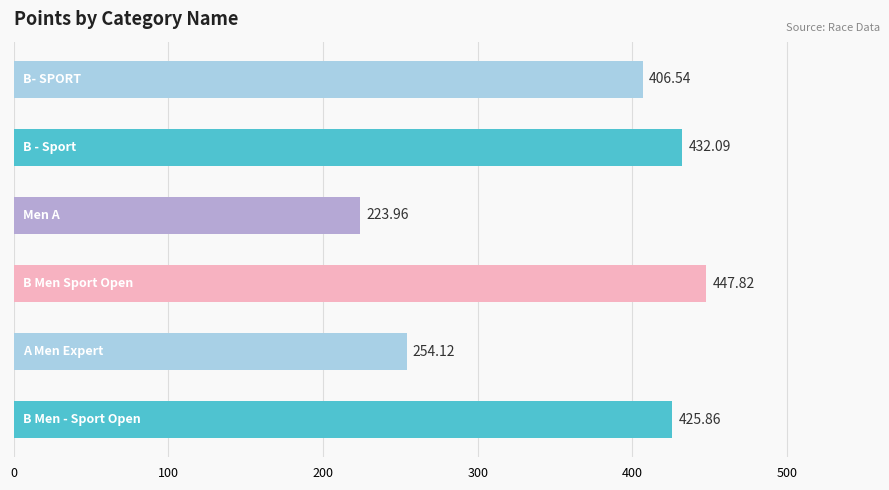

What is the difference between the maximum and minimum values?

223.9